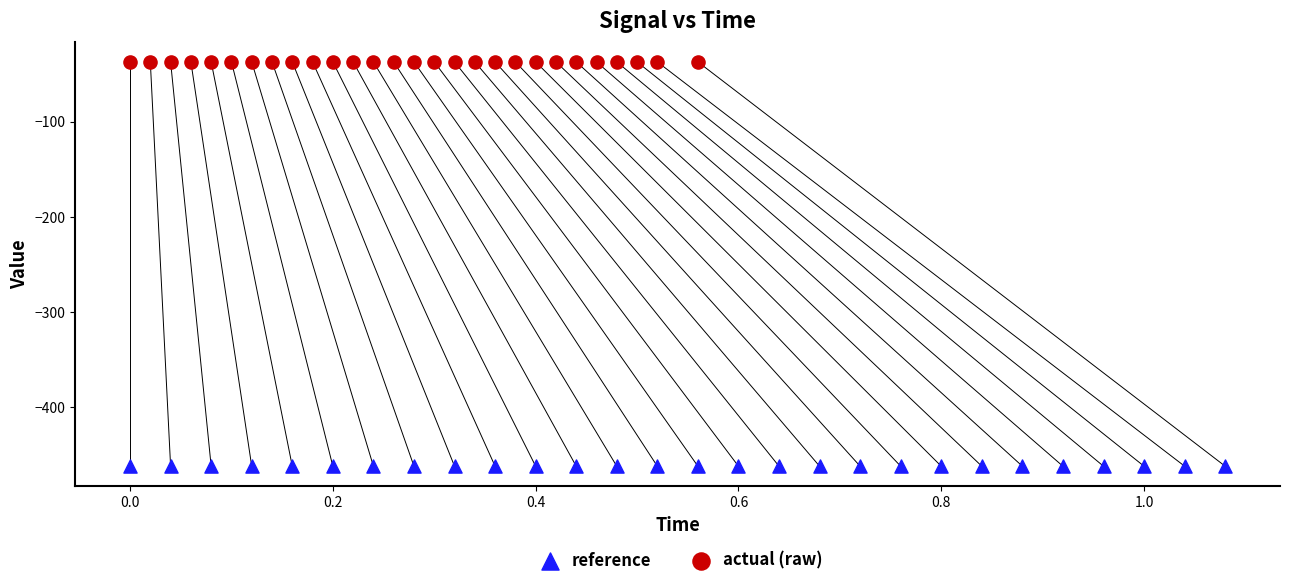

Which series reaches the minimum Y coordinate?

reference